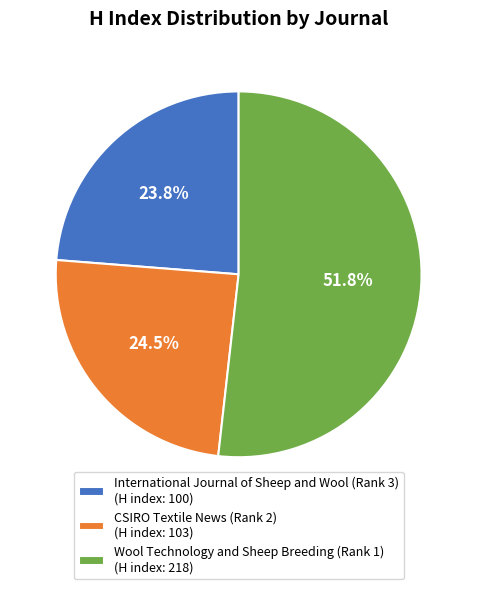

Approximately how many times larger is the value at International Journal of Sheep and Wool (Rank 3) compared to Wool Technology and Sheep Breeding (Rank 1)?

0.5